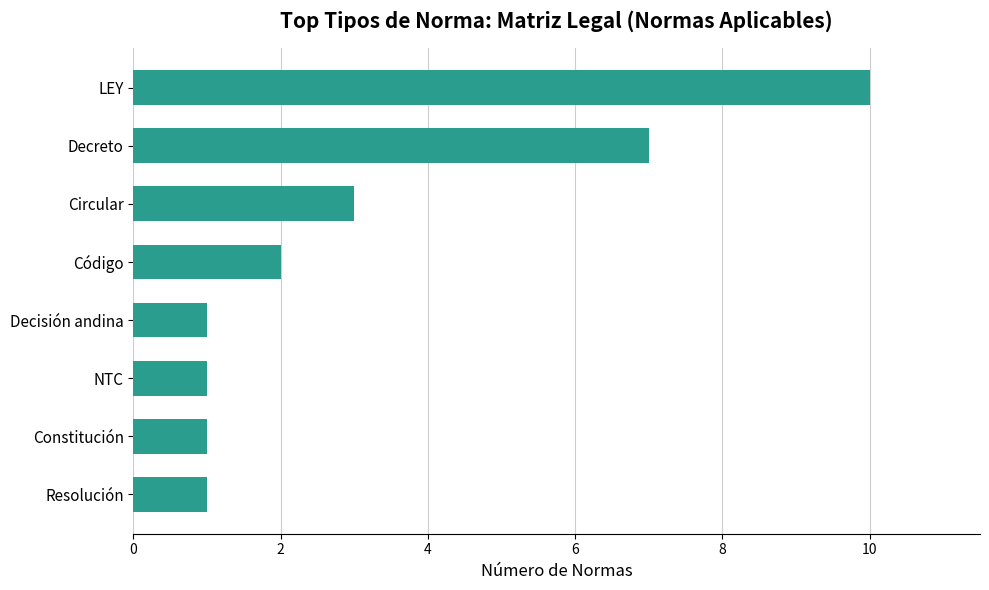

Between Resolución and Circular, which is larger?

Circular